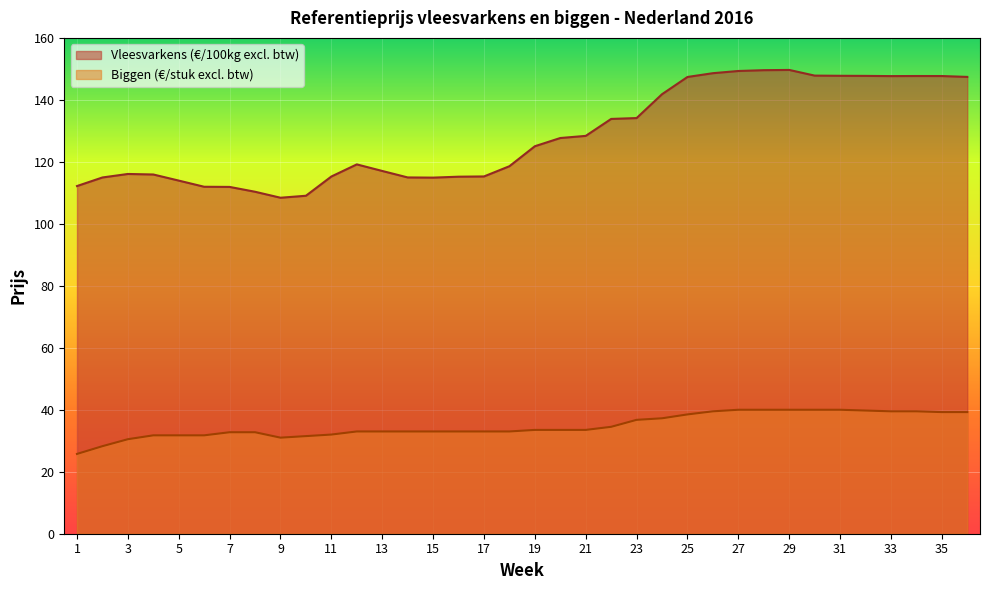

Rank the categories by Vleesvarkens (€/100kg excl. btw) value from highest to lowest.

29, 28, 27, 26, 30, 31, 32, 34, 35, 33, 36, 25, 24, 23, 22, 21, 20, 19, 12, 18, 13, 3, 4, 17, 11, 16, 14, 2, 15, 5, 1, 6, 7, 8, 10, 9